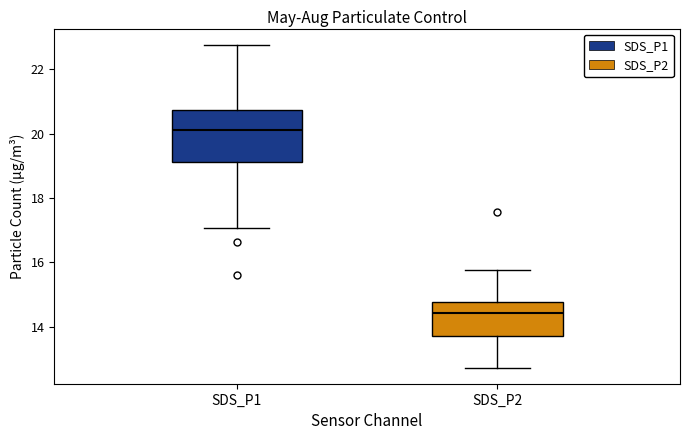

Which box has the highest median line?

SDS_P1